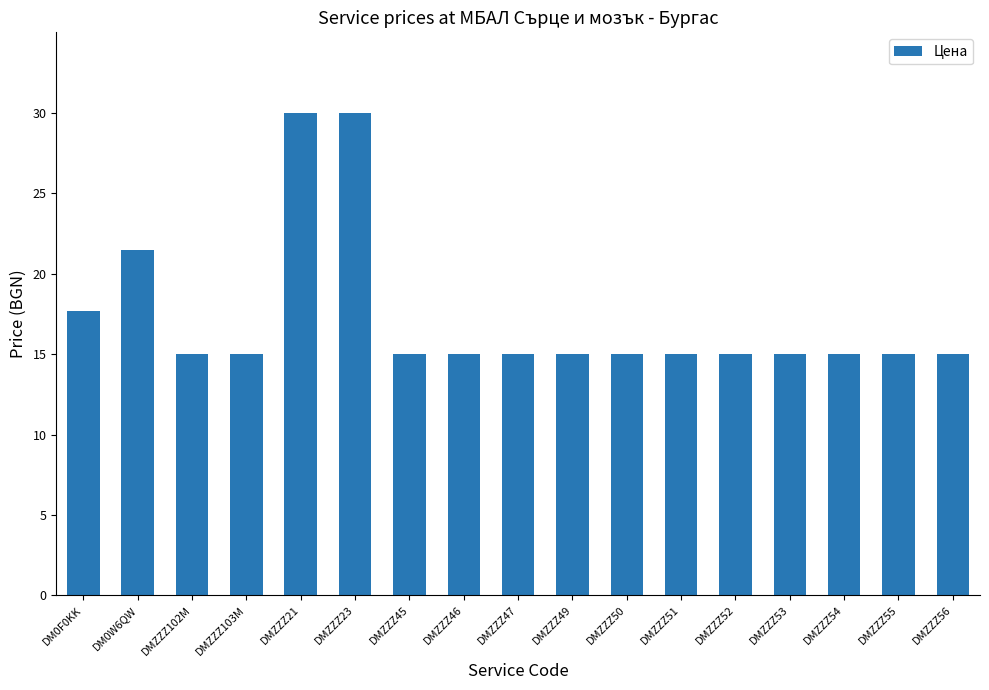

Are the bars grouped side by side (vs. stacked)?

No